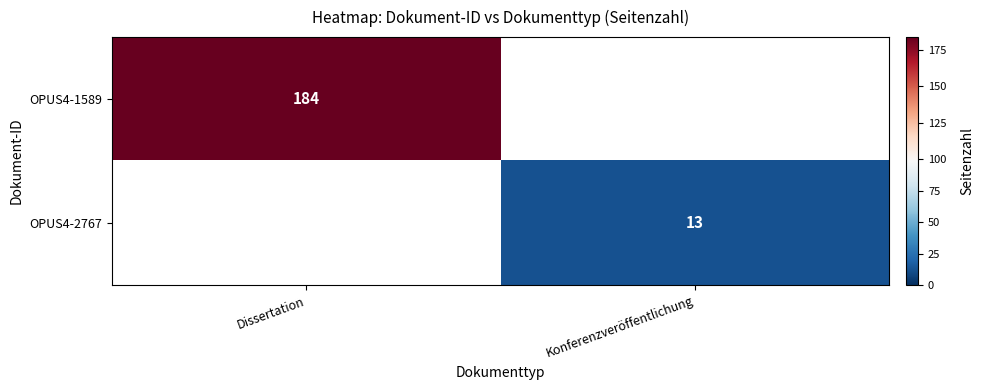

The OPUS4-1589 series shows 184 at Dissertation. True or false?

True